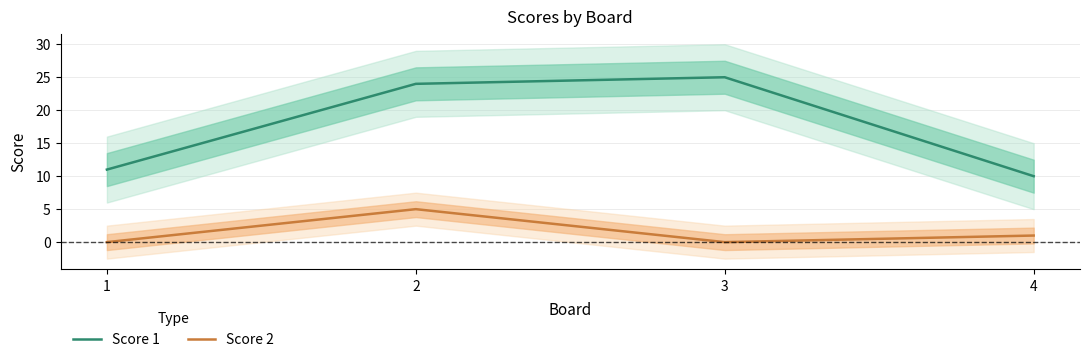

Rank the categories by Score 2 value from lowest to highest.

1, 3, 4, 2